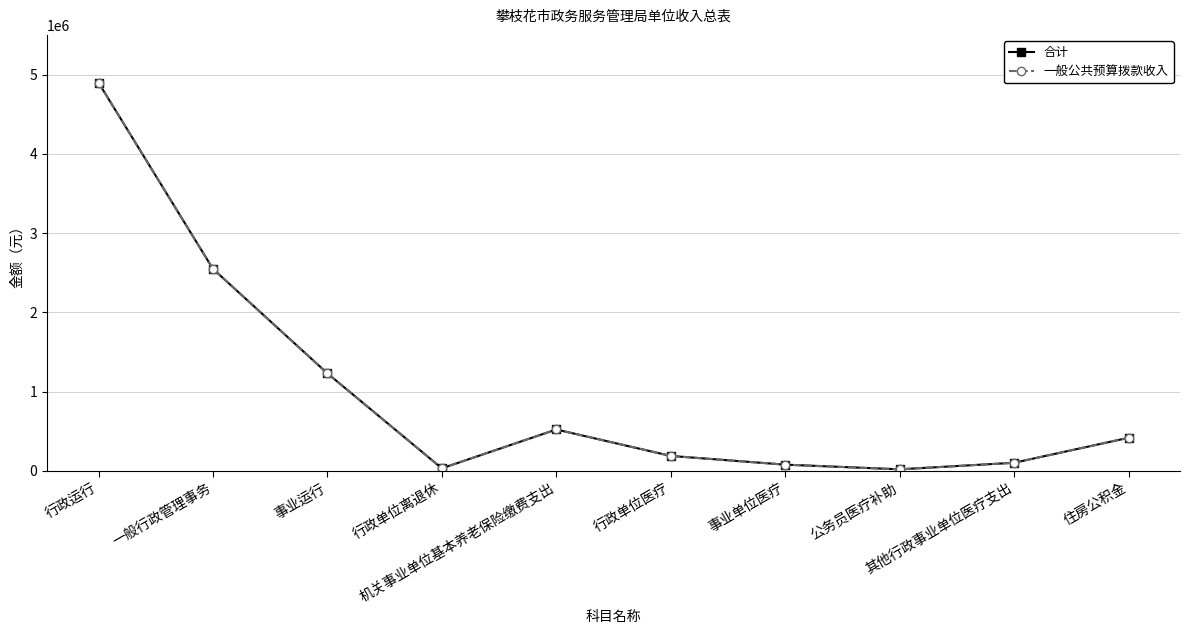

True or false: 合计 and 一般公共预算拨款收入 intersect in this chart.

False